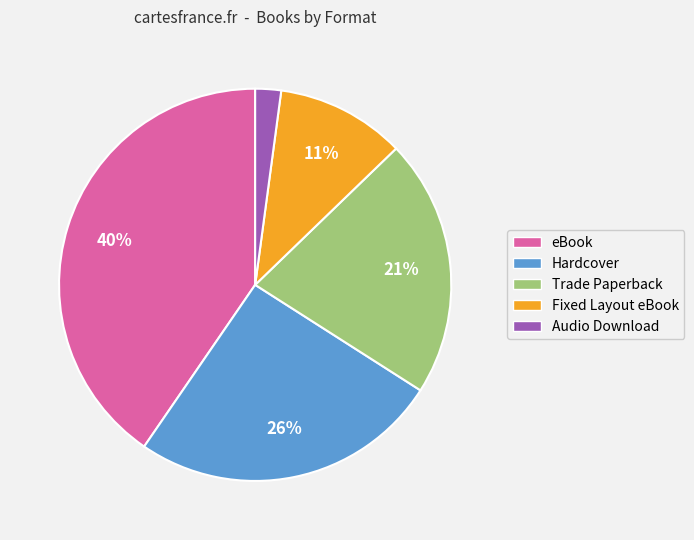

The Trade Paperback slice represents 21% of the pie. True or false?

True